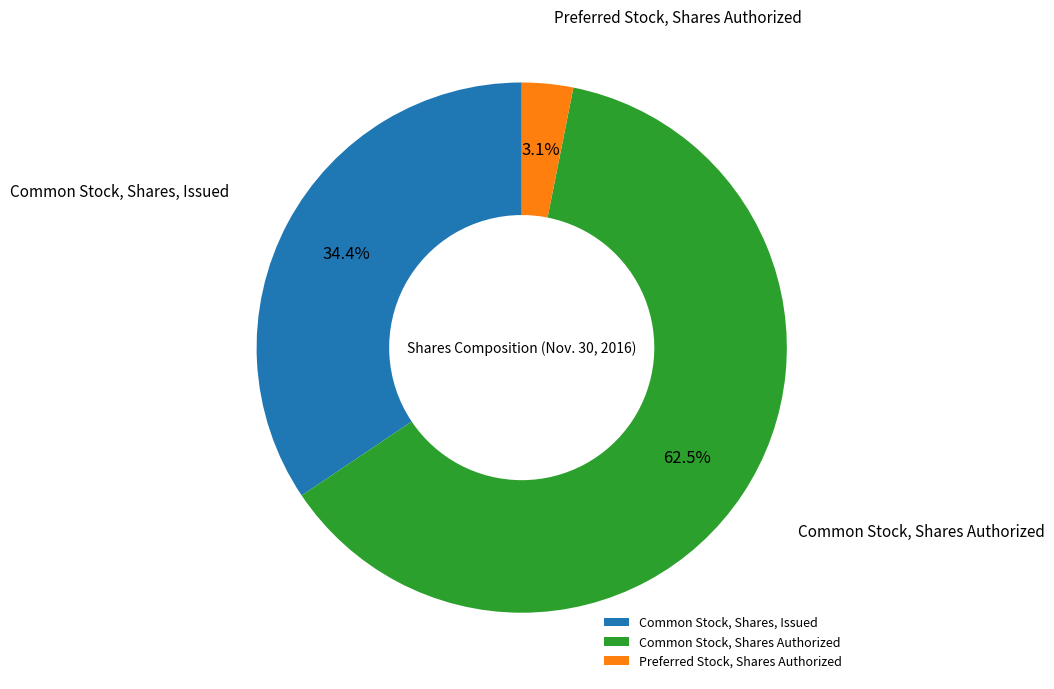

Which slice represents more than half of the pie?

Common Stock, Shares Authorized